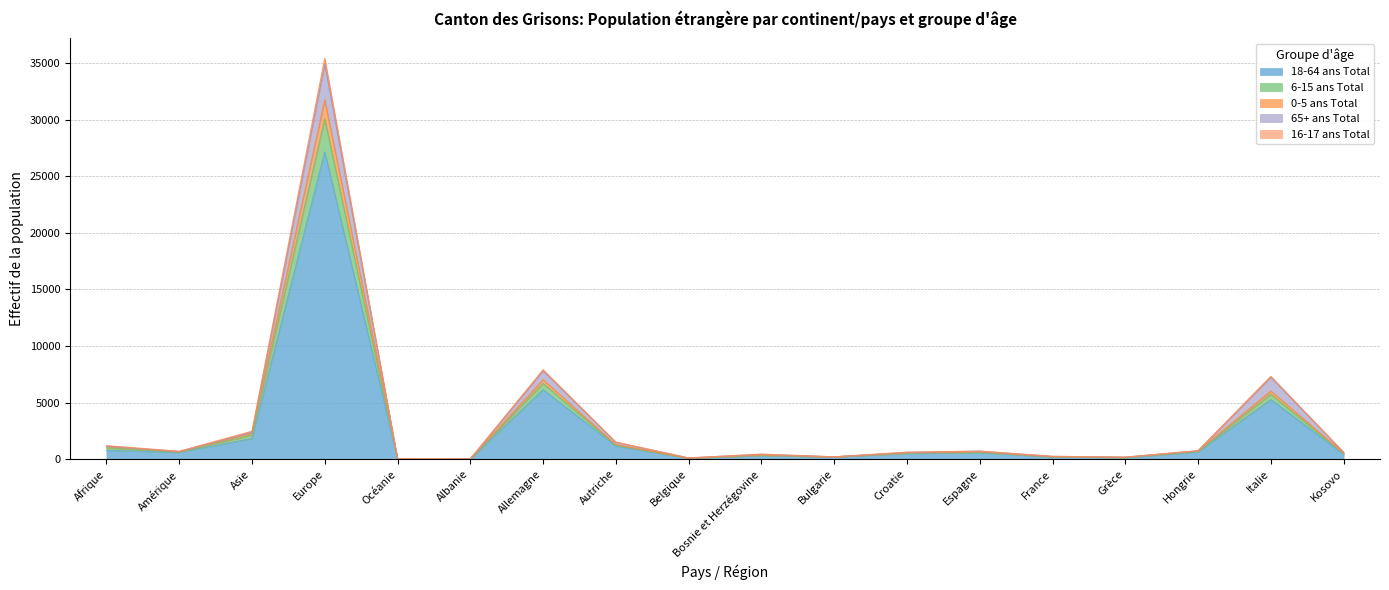

At which category is the sum across all series the highest?

Europe